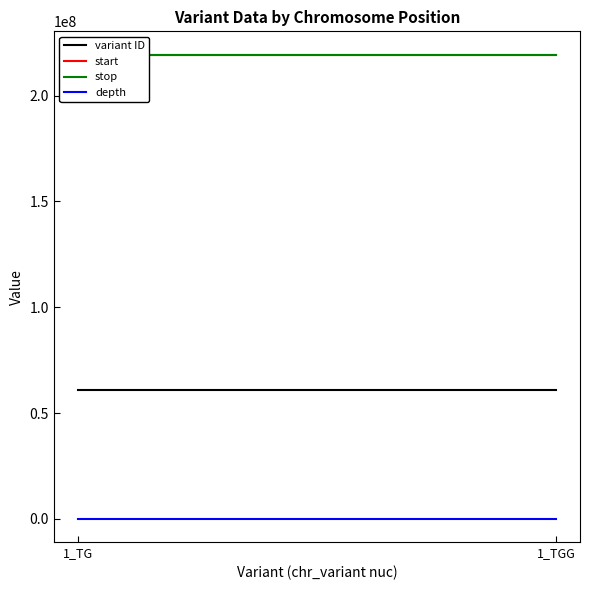

What is the maximum value for stop?

219440457